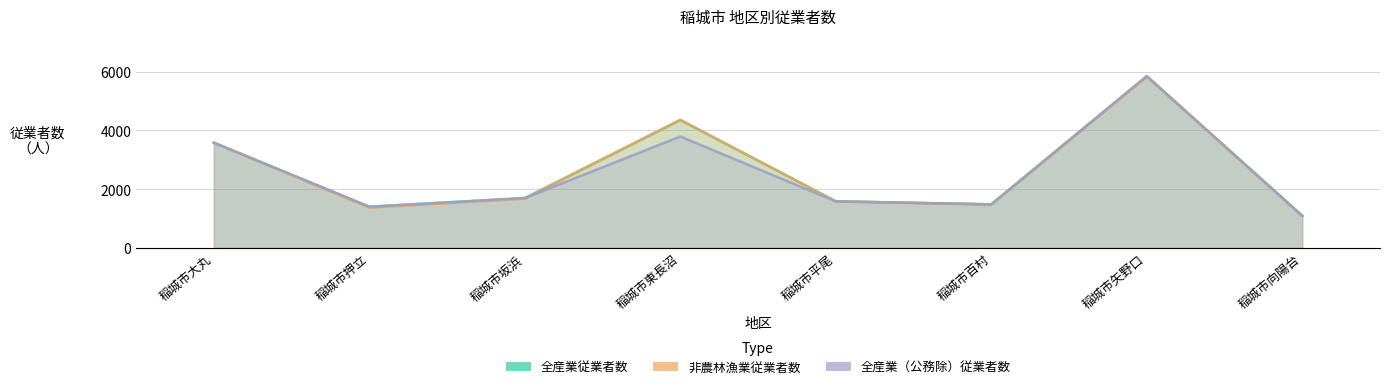

Which series ends up on top after the final intersection of 非農林漁業従業者数 and 全産業（公務除）従業者数?

全産業（公務除）従業者数